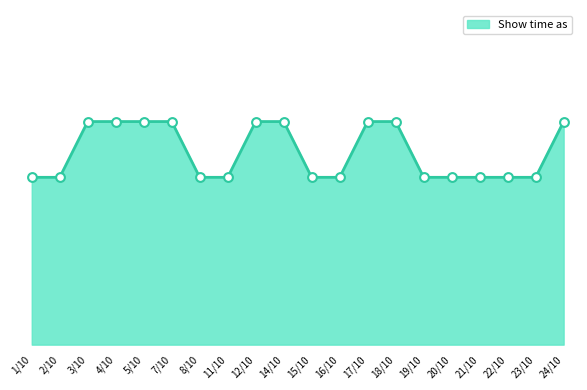

Approximately how many times larger is the value at 12/10 compared to 7/10?

1.0